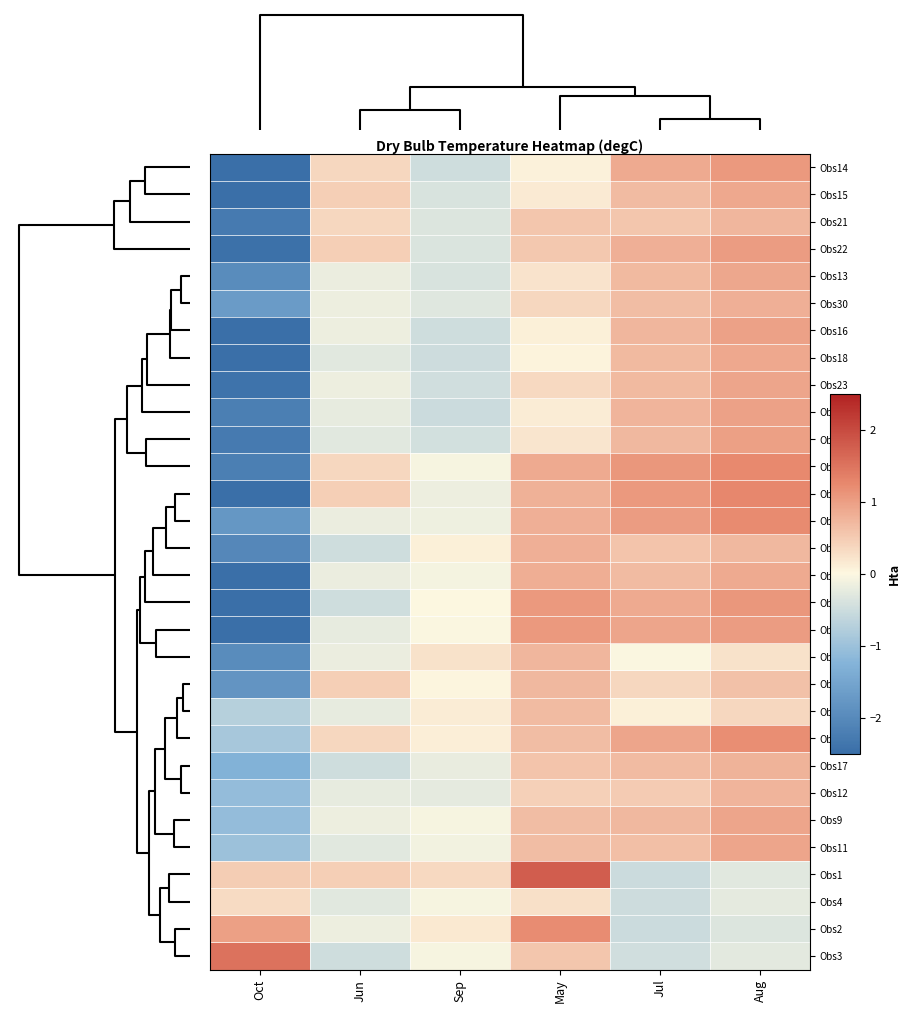

Rank the series by their maximum value, from lowest to highest.

Obs4, Obs5, Obs8, Obs21, Obs6, Obs12, Obs17, Obs30, Obs10, Obs20, Obs18, Obs15, Obs13, Obs23, Obs11, Obs9, Obs19, Obs16, Obs25, Obs22, Obs14, Obs26, Obs24, Obs7, Obs2, Obs27, Obs28, Obs29, Obs3, Obs1